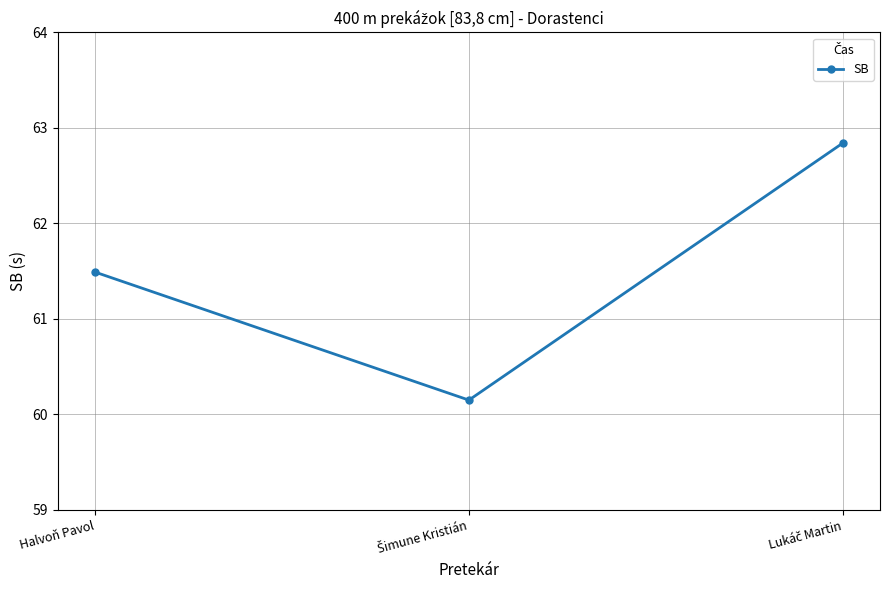

At which label does the data first exceed 61?

Halvoň Pavol